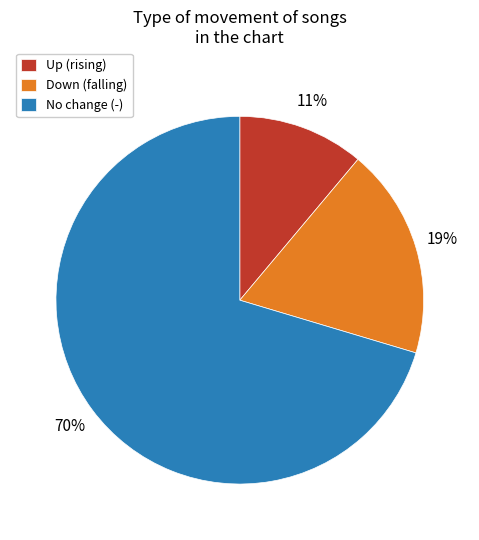

Count the number of slices in the pie.

3